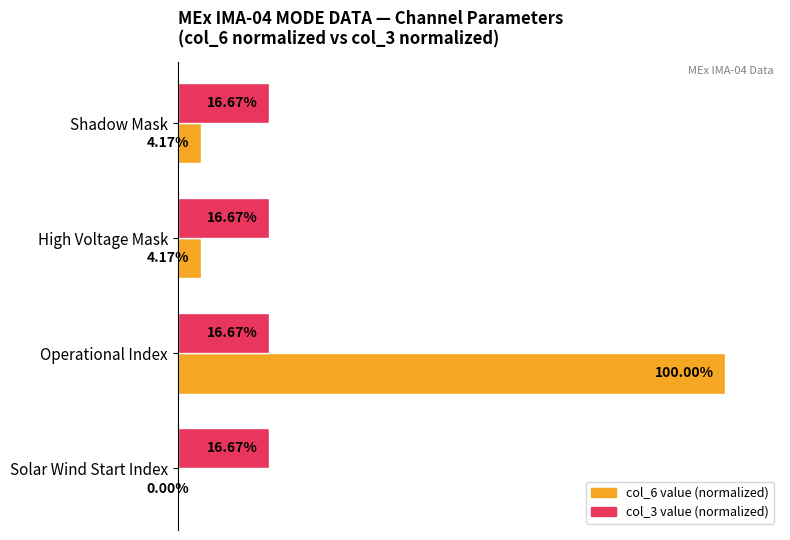

Which category has the highest value across all series?

Operational Index